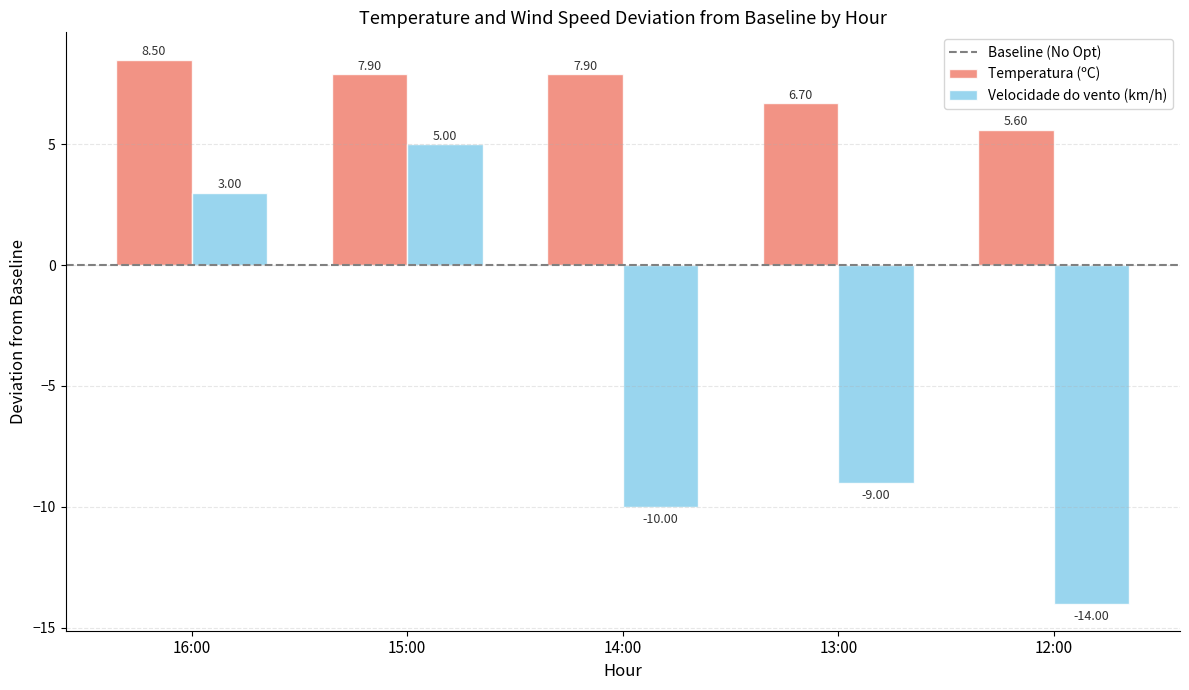

True or false: Temperatura (ºC) has a value of 4.6 at 14:00.

False